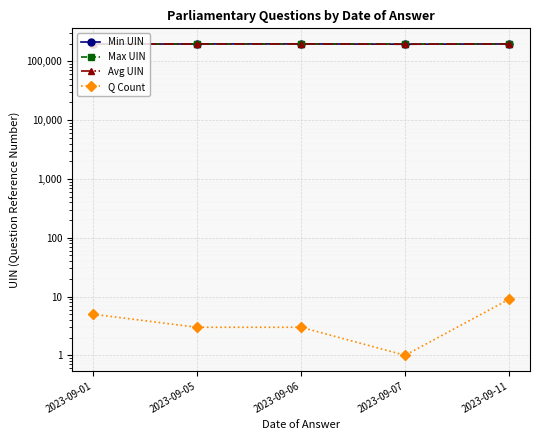

Reading left to right, extract all data points from this chart.

Min UIN: 195624	197721	198050	195655	197721
Max UIN: 195657	197839	198063	195657	198063
Avg UIN: 195629	197761	198058	195656	197800
Q Count: 5	3	3	1	9